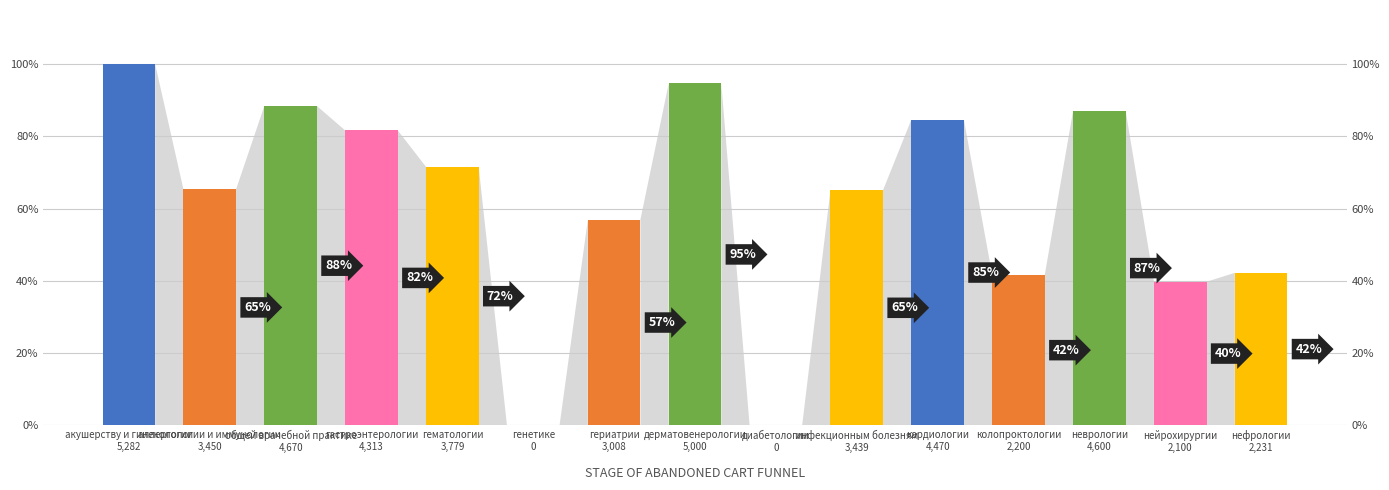

Count the number of categories in the chart.

15